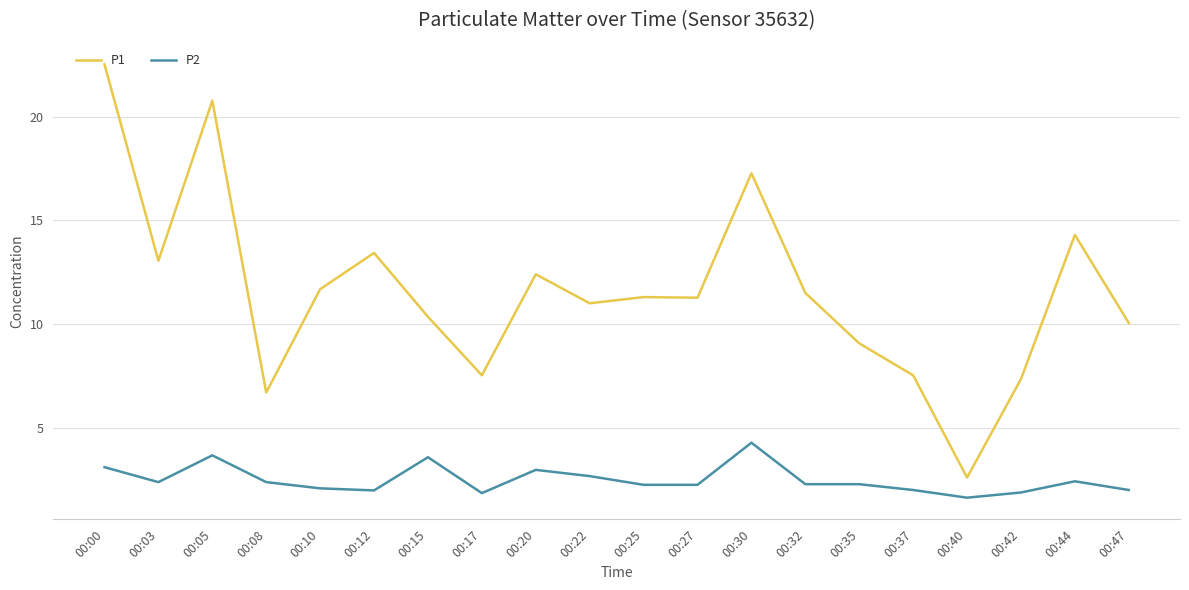

Rank the series by their average value, from highest to lowest.

P1, P2